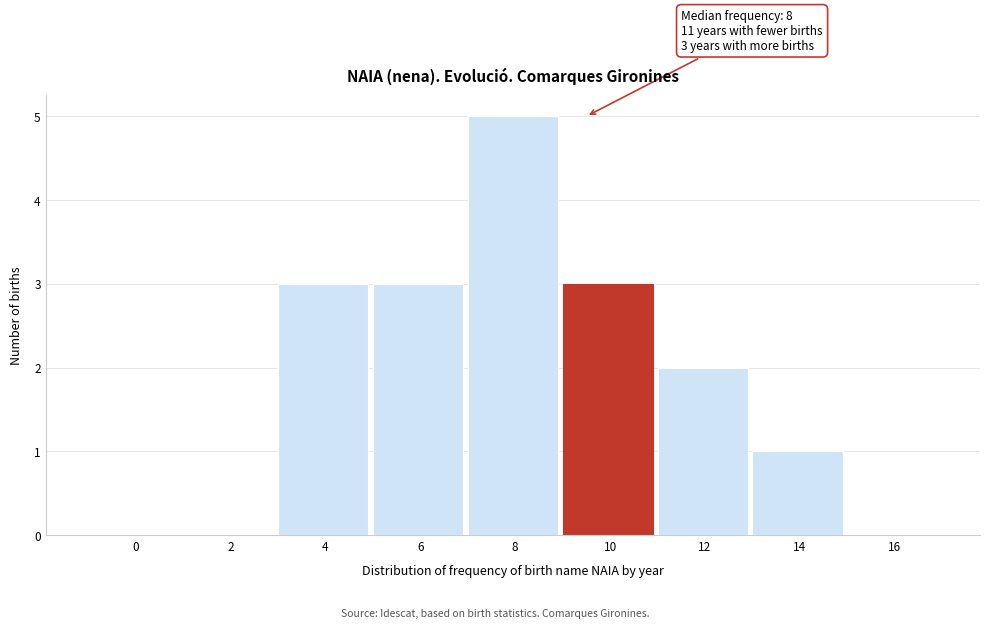

Reading left to right, list all the values displayed in this chart.

0=0	2=0	4=3	6=3	8=5	10=3	12=2	14=1	16=0